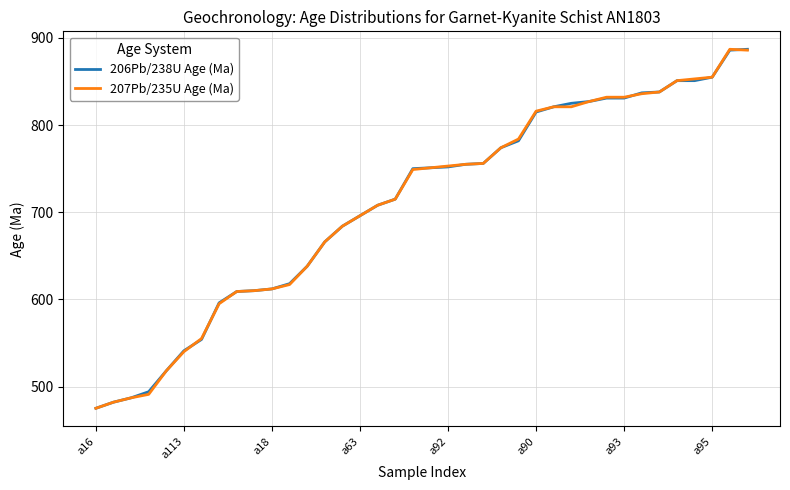

What is the sum of all 206Pb/238U Age (Ma) values?

26978